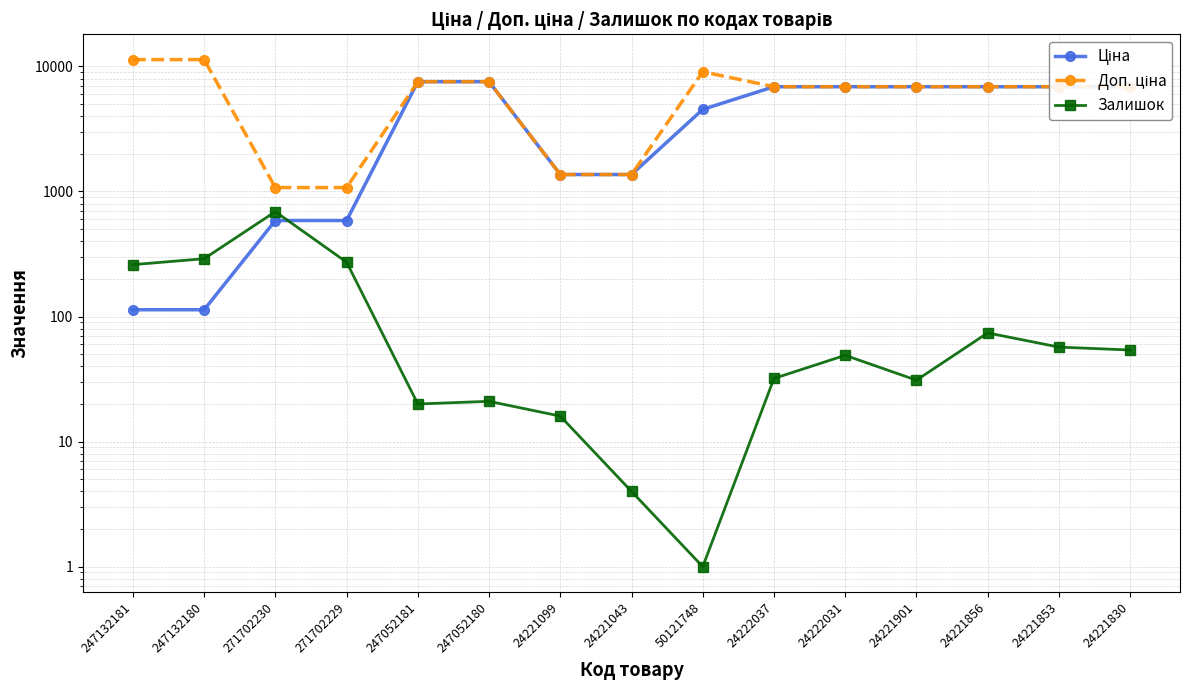

Where is the first local maximum for Залишок?

271702230